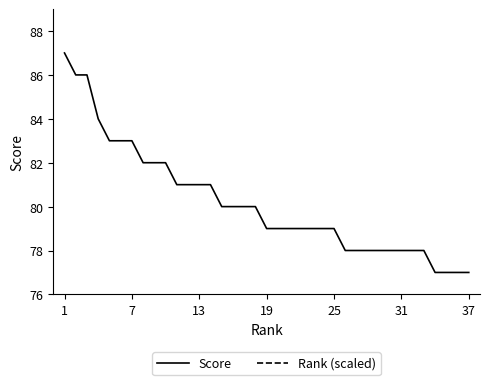

What is the difference between the maximum and second lowest values in the Score series?

10